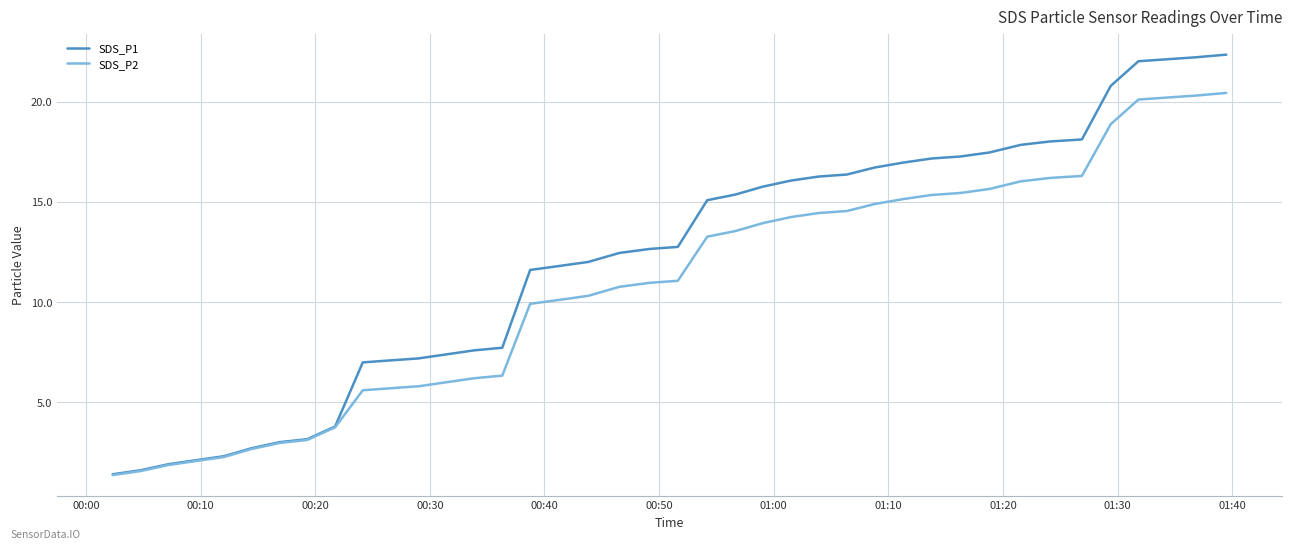

How many distinct data groups are displayed?

2